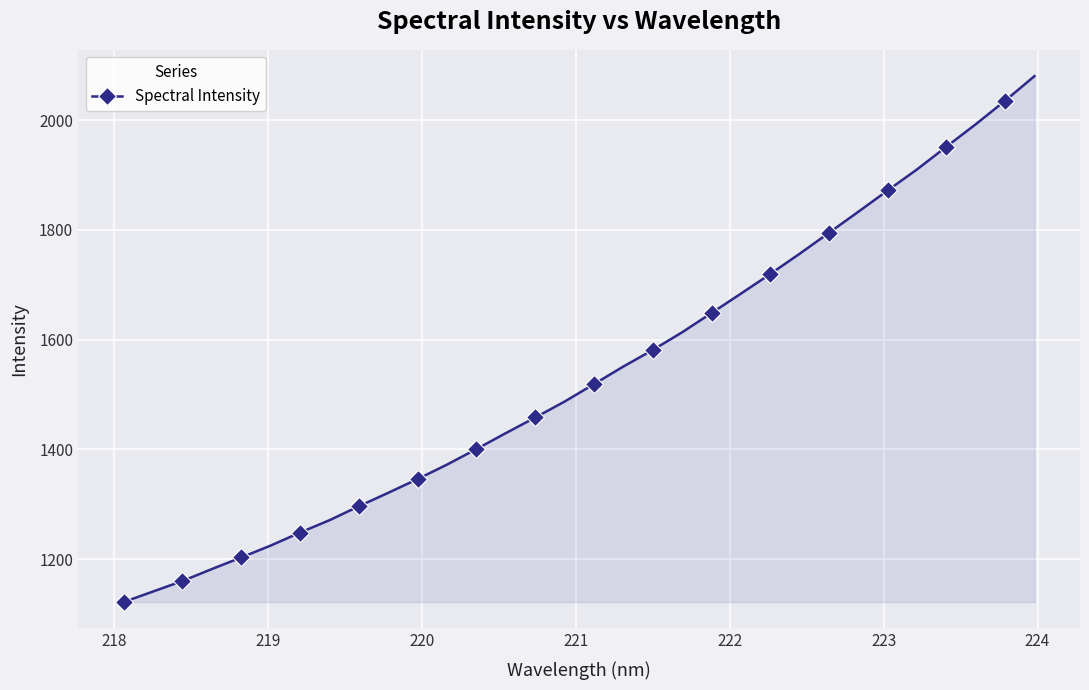

True or false: there are more than 1 points higher than both neighbors.

False